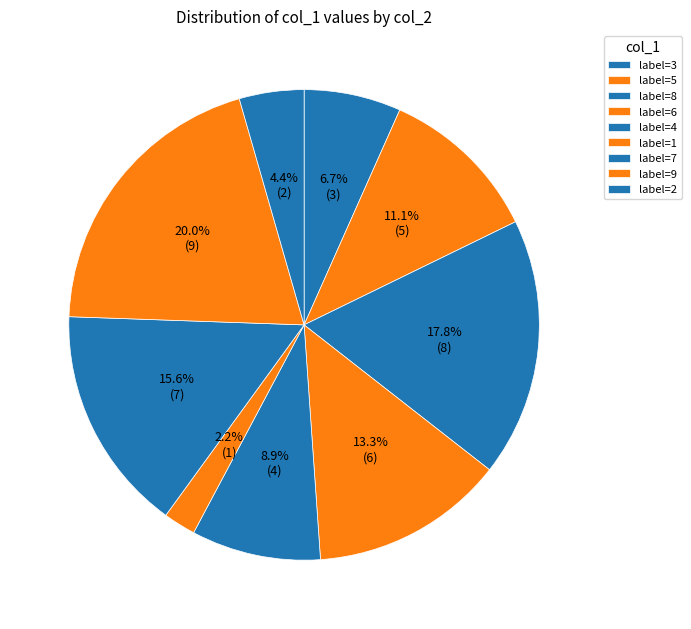

What is the largest slice in the pie chart?

9